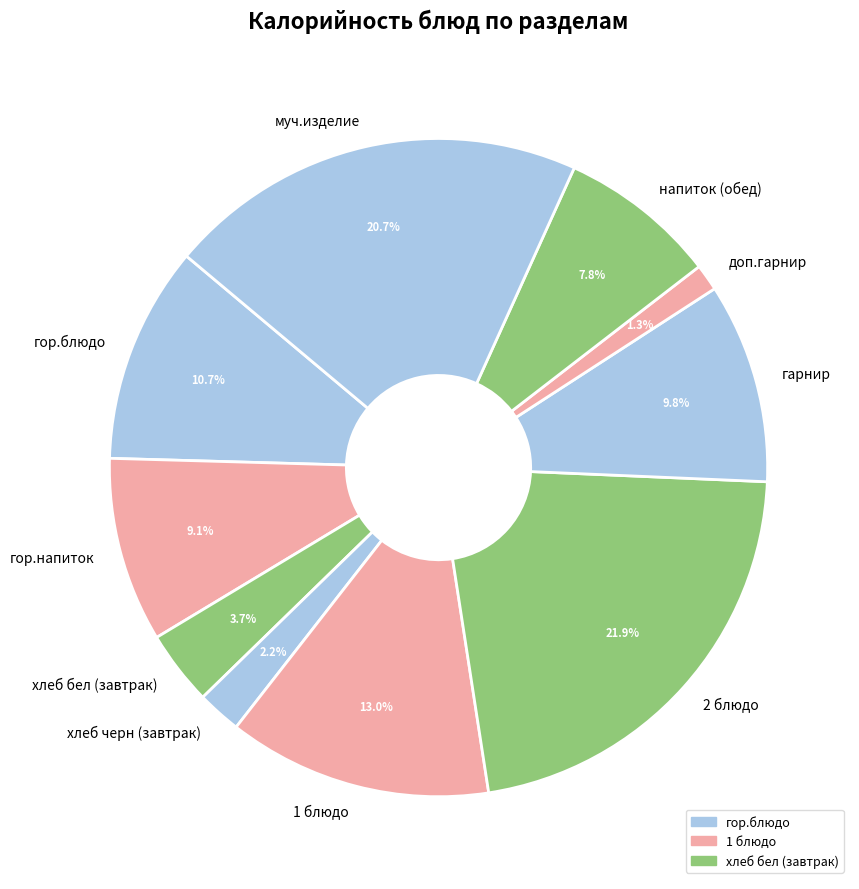

Do доп.гарнир and гор.напиток together represent more than half of the pie?

No